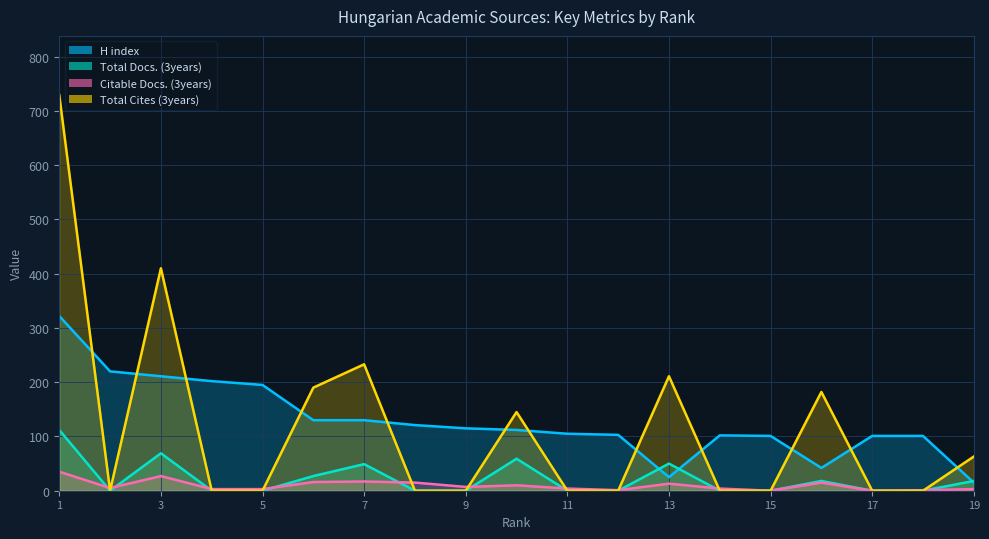

True or false: Citable Docs. (3years) and Total Cites (3years) cross at least once.

True